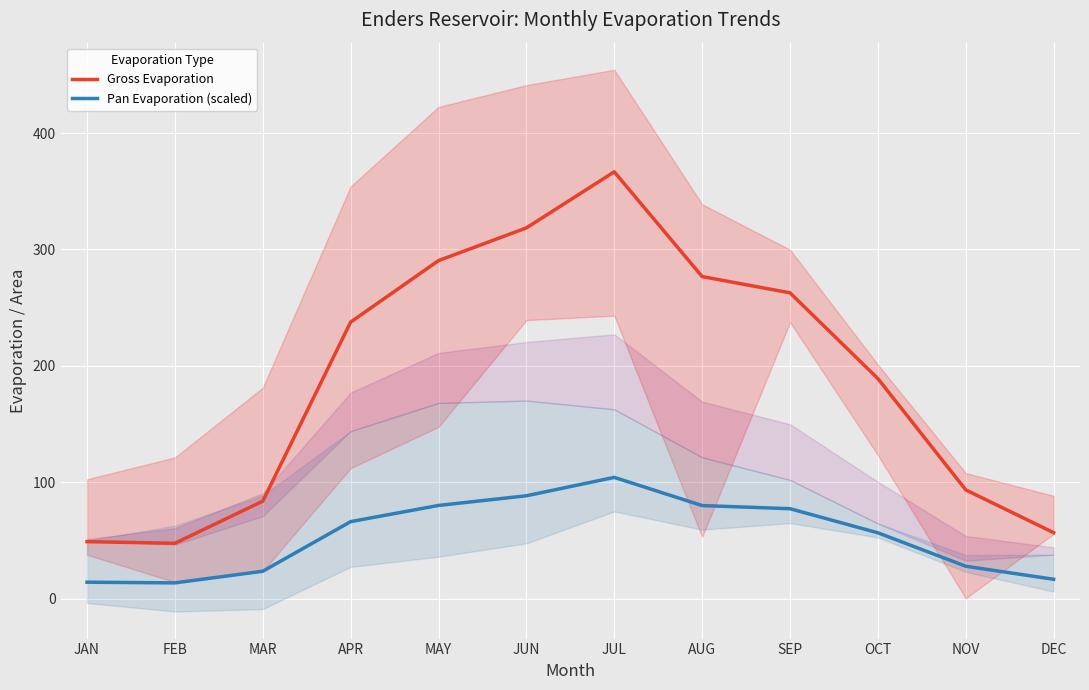

Reading left to right, extract all data points from this chart.

Gross Evaporation: 49.1	47.7	83.9	237.7	290.5	318.5	366.7	276.7	262.8	189.1	93.5	56.8
Pan Evaporation (scaled): 14.3	13.7	23.7	66.3	80.2	88.5	104.3	80.1	77.4	56.7	28.0	16.8